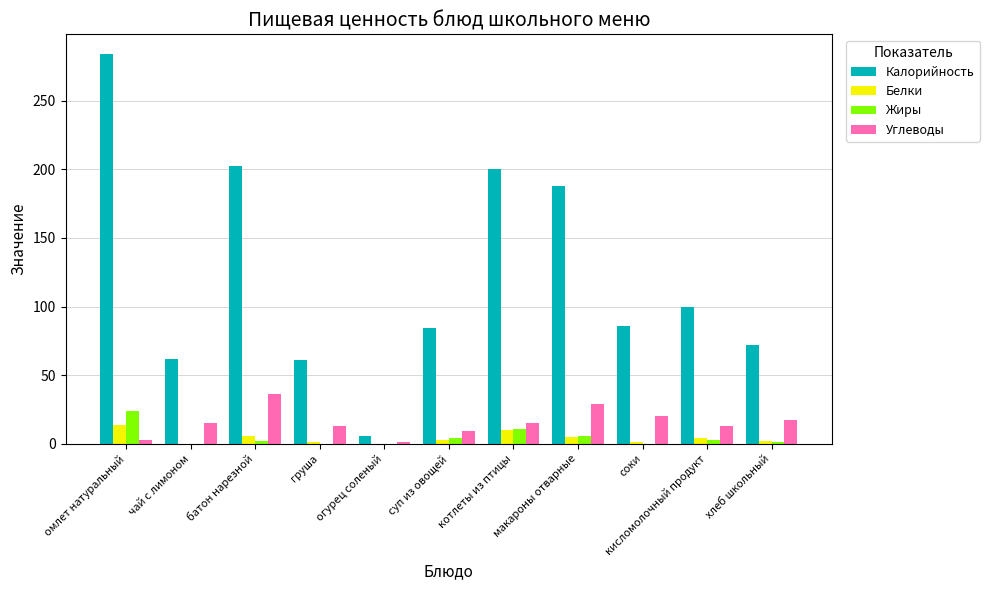

Count the number of data series in this chart.

4